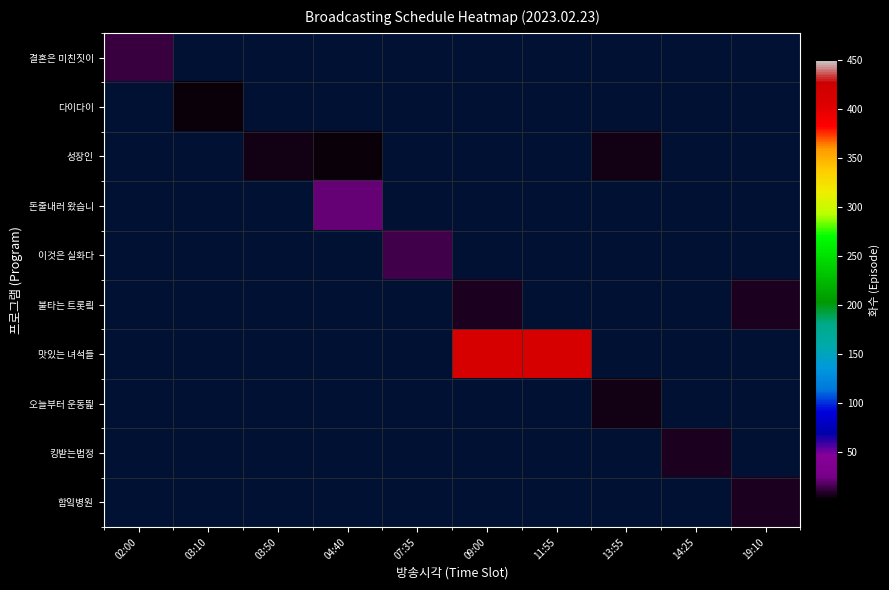

At how many categories does at least one series exceed 286?

2